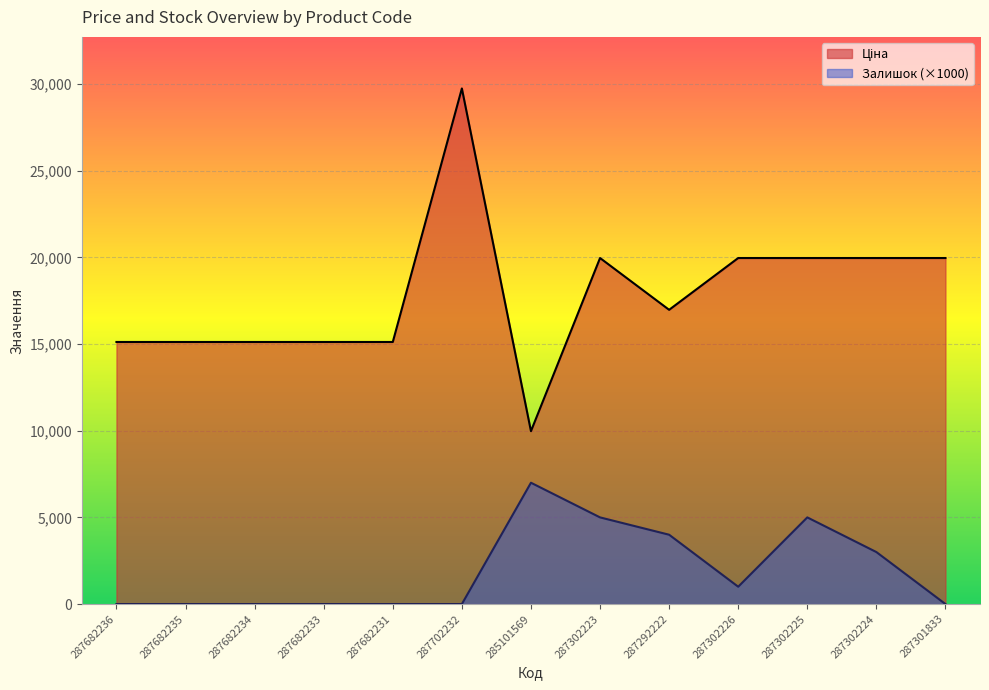

What is the total value across all series at 287292222?

20976.3